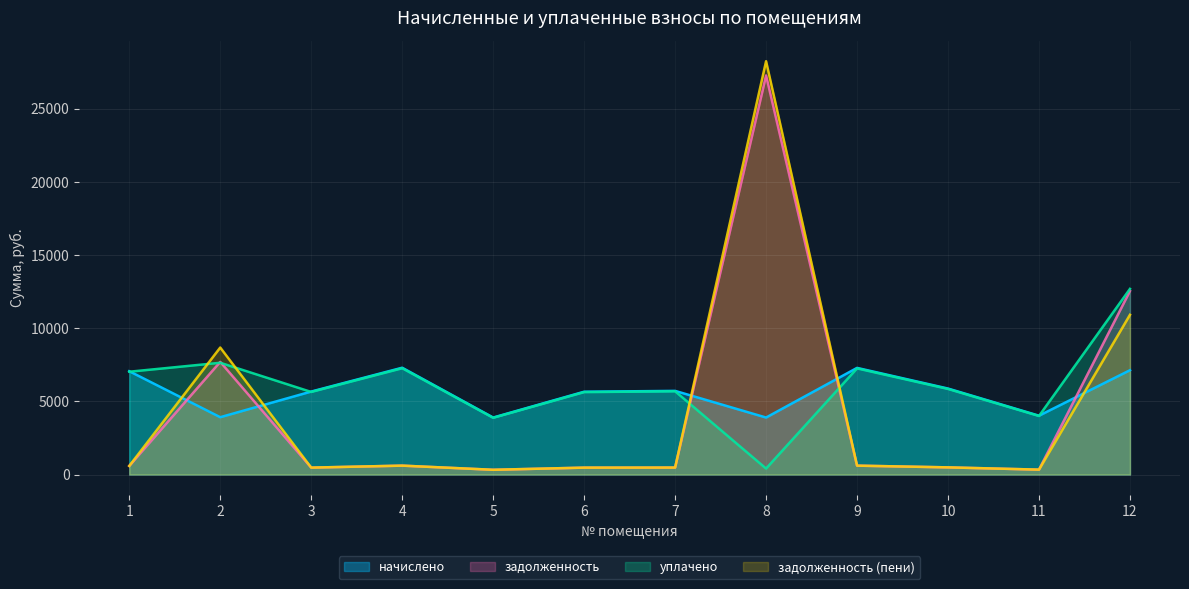

What is the minimum value for задолженность (пени)?

324.6